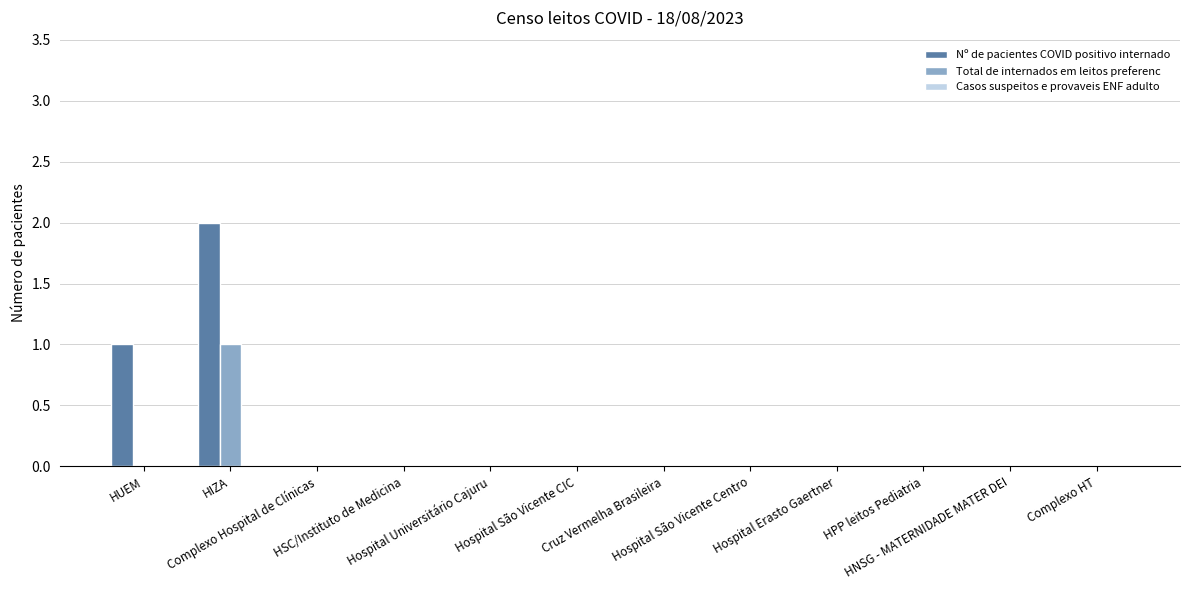

What is the difference between the Nº de pacientes COVID positivo internado values at Complexo HT and HUEM?

1